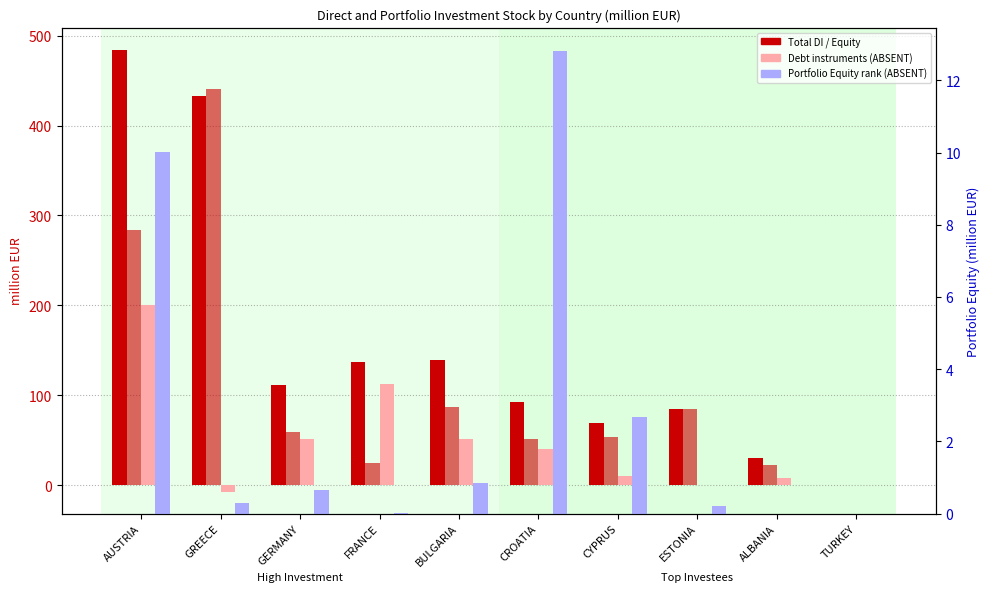

Between AUSTRIA and TURKEY, which series saw the biggest shift?

Total DI (count)